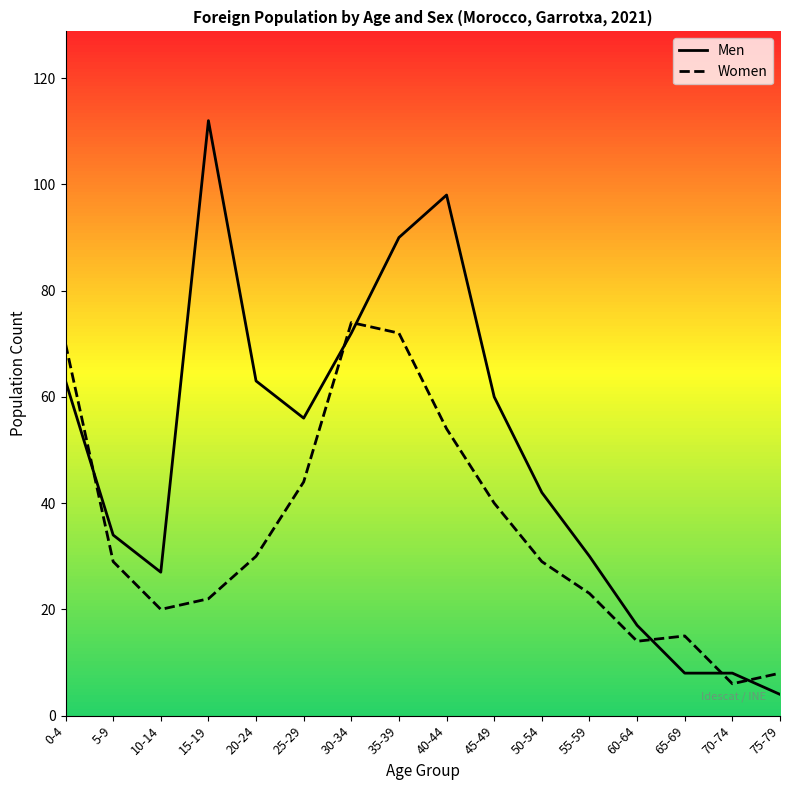

At 5-9, list the series in order from smallest to largest.

Women, Men